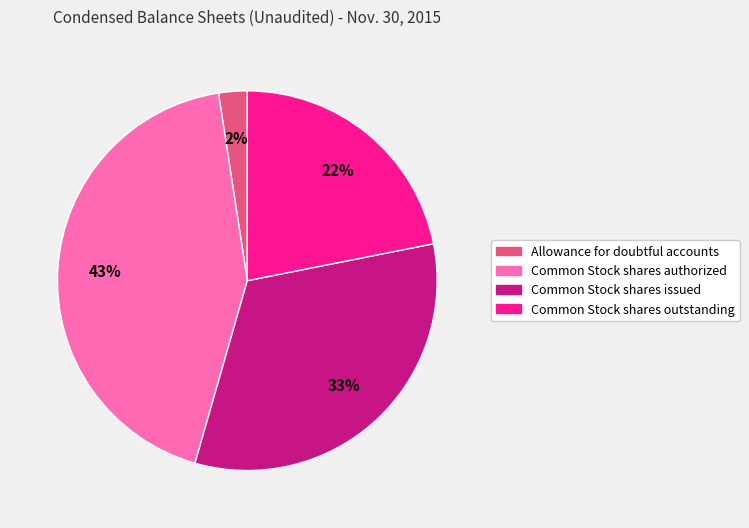

Is the sum of Allowance for doubtful accounts and Common Stock shares authorized greater than half?

No